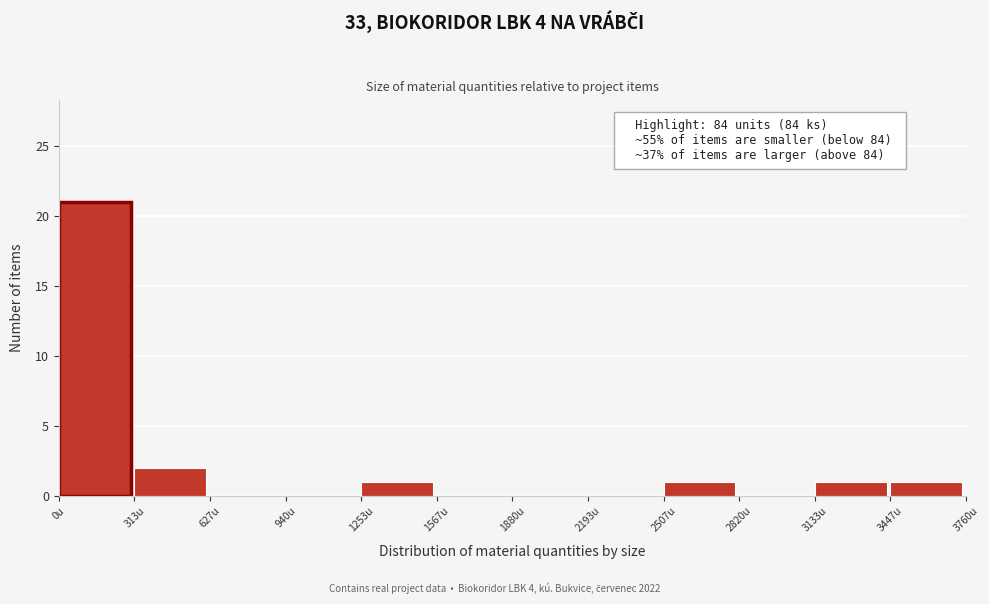

Which range on the x-axis has the tallest bar?

0 to 300